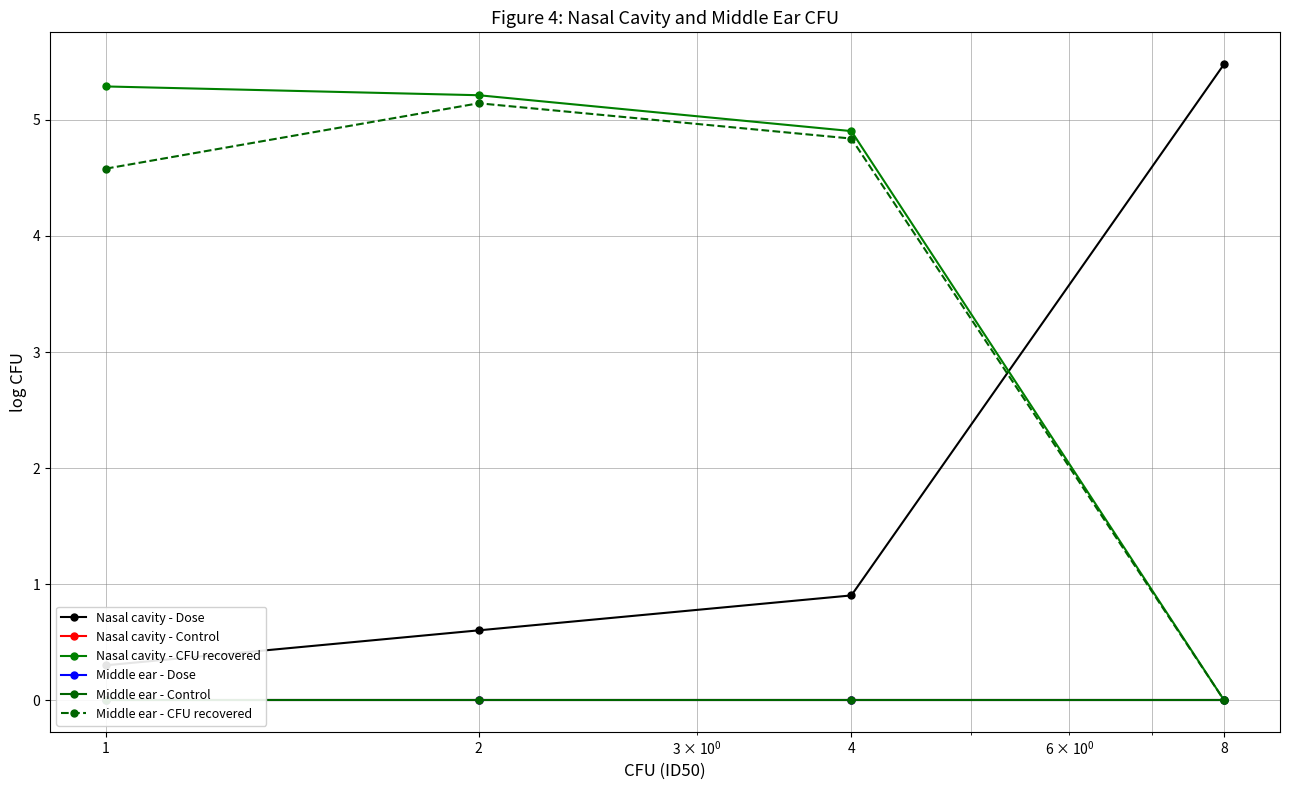

Reading right to left, list all the values displayed in this chart.

Nasal cavity - Dose: 8=5.5	4=0.9	2=0.6	1=0.3
Nasal cavity - Control: 8=0.0	4=0.0	2=0.0	1=0.0
Nasal cavity - CFU recovered: 8=0.0	4=4.9	2=5.2	1=5.3
Middle ear - Dose: 8=0.0	4=0.0	2=0.0	1=0.0
Middle ear - Control: 8=0.0	4=0.0	2=0.0	1=0.0
Middle ear - CFU recovered: 8=0.0	4=4.8	2=5.1	1=4.6